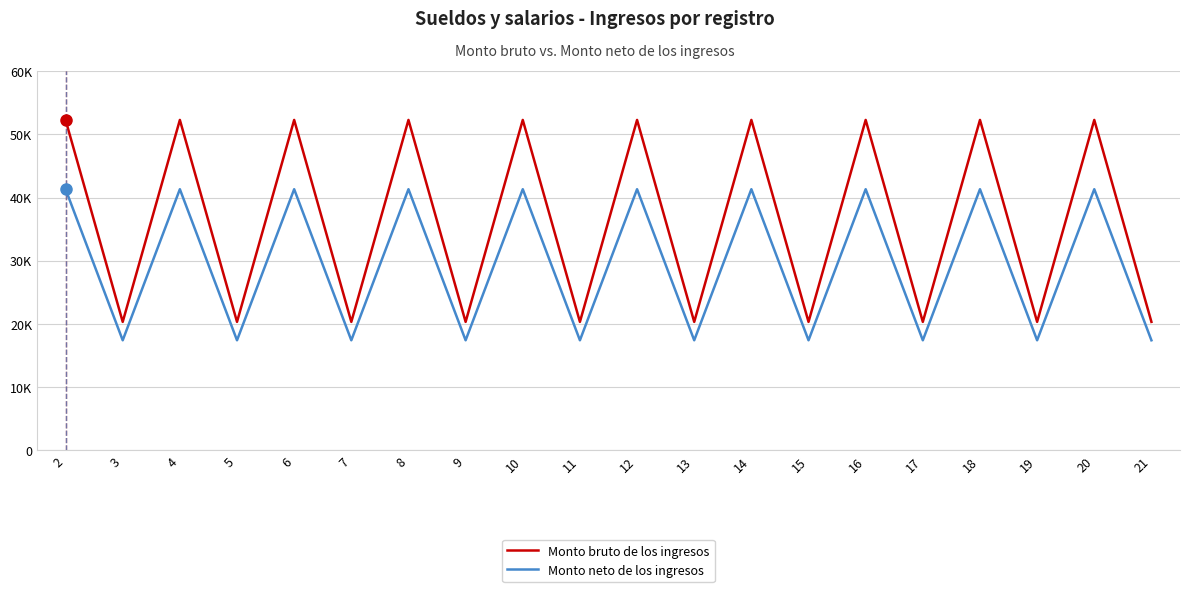

Reading right to left, extract all data points from this chart.

Monto bruto de los ingresos: 20310.2	52284.8	20310.2	52284.8	20310.2	52284.8	20310.2	52284.8	20310.2	52284.8	20310.2	52284.8	20310.2	52284.8	20310.2	52284.8	20310.2	52284.8	20310.2	52284.8
Monto neto de los ingresos: 17394.0	41317.1	17394.0	41317.1	17394.0	41317.1	17394.0	41317.1	17394.0	41317.1	17394.0	41317.1	17394.0	41317.1	17394.0	41317.1	17394.0	41317.1	17394.0	41317.1